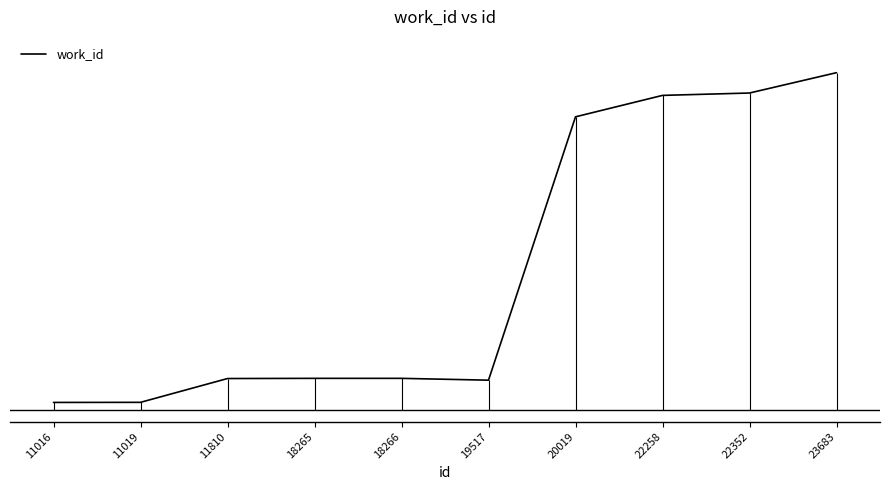

What is the minimum value shown in the chart?

4231